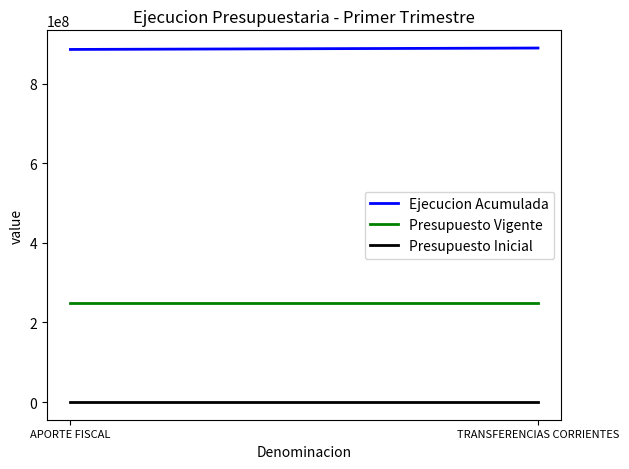

Reading left to right, what are all the values shown in this chart?

Ejecucion Acumulada: APORTE FISCAL=886012515	TRANSFERENCIAS CORRIENTES=889553762
Presupuesto Vigente: APORTE FISCAL=250000000	TRANSFERENCIAS CORRIENTES=250000000
Presupuesto Inicial: APORTE FISCAL=0	TRANSFERENCIAS CORRIENTES=0